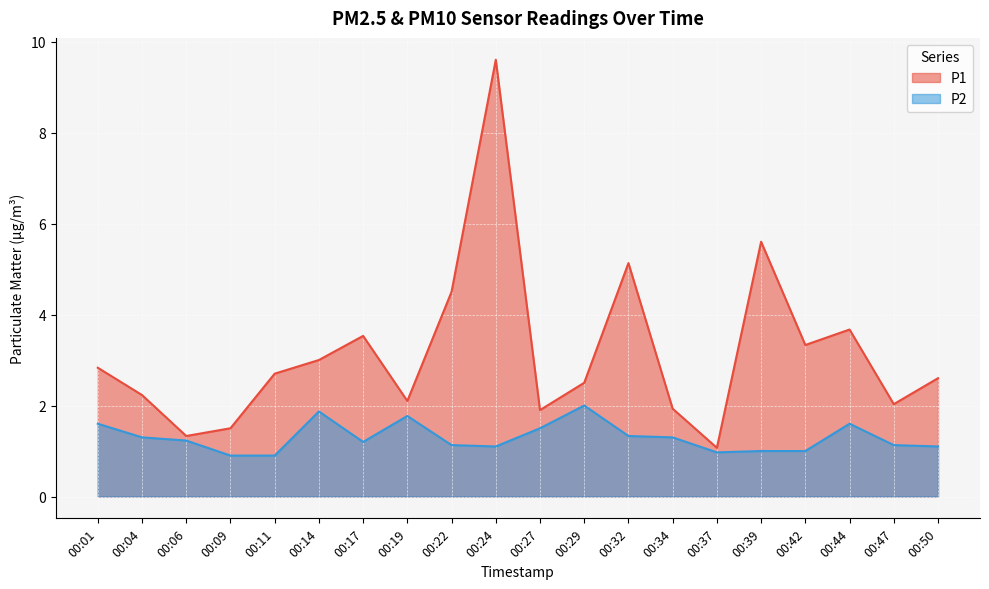

How many distinct data groups are displayed?

2